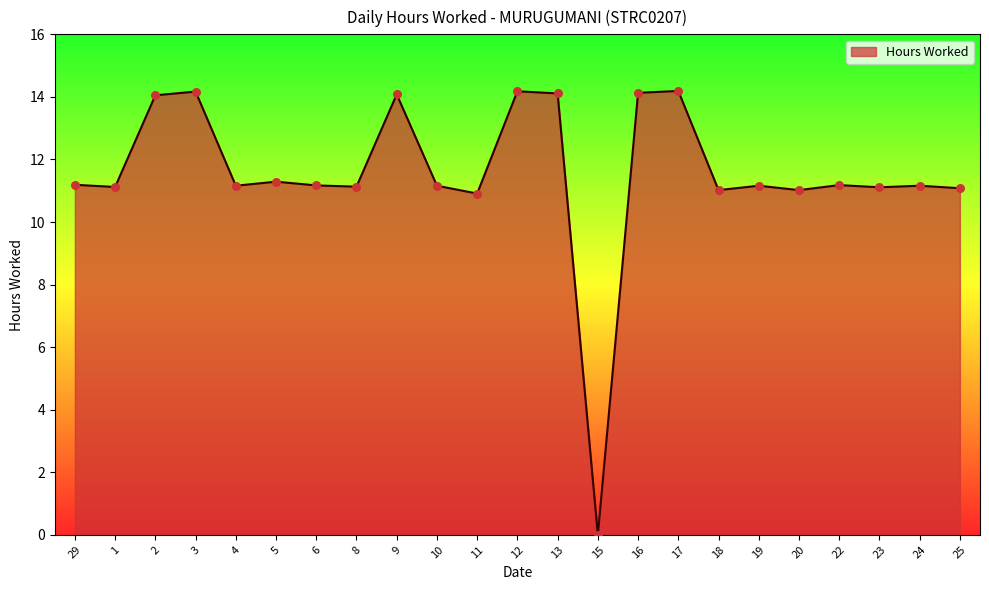

What is the change in value from 1 to 15?

-11.1